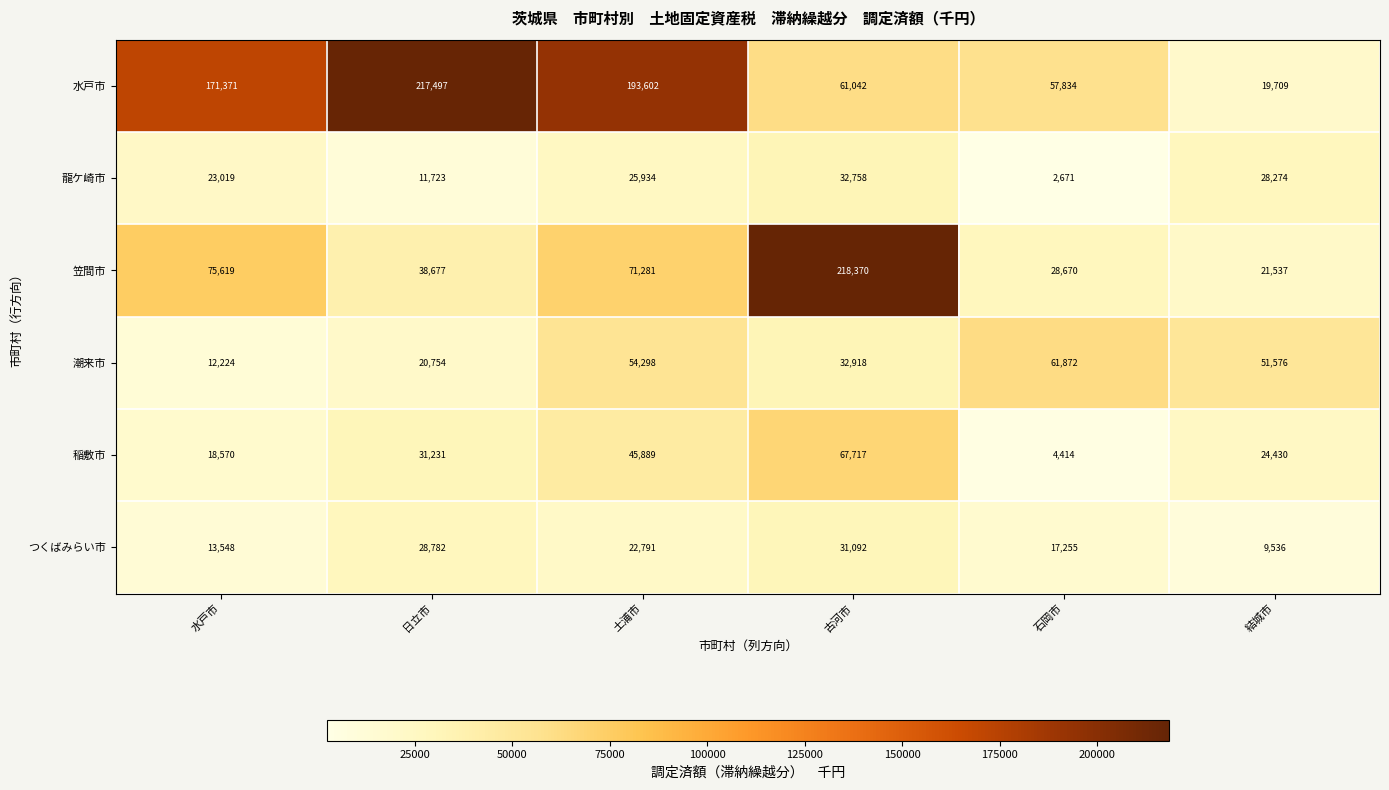

True or false: つくばみらい市 has a value of 40604 at 土浦市.

False